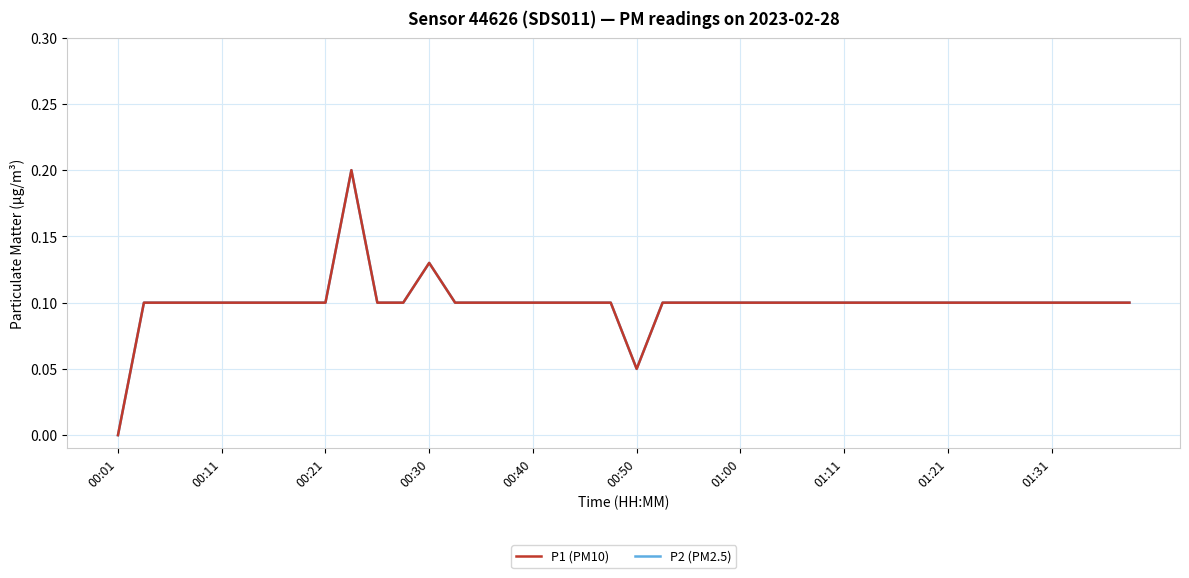

Does the chart display data point markers on the line(s)?

No